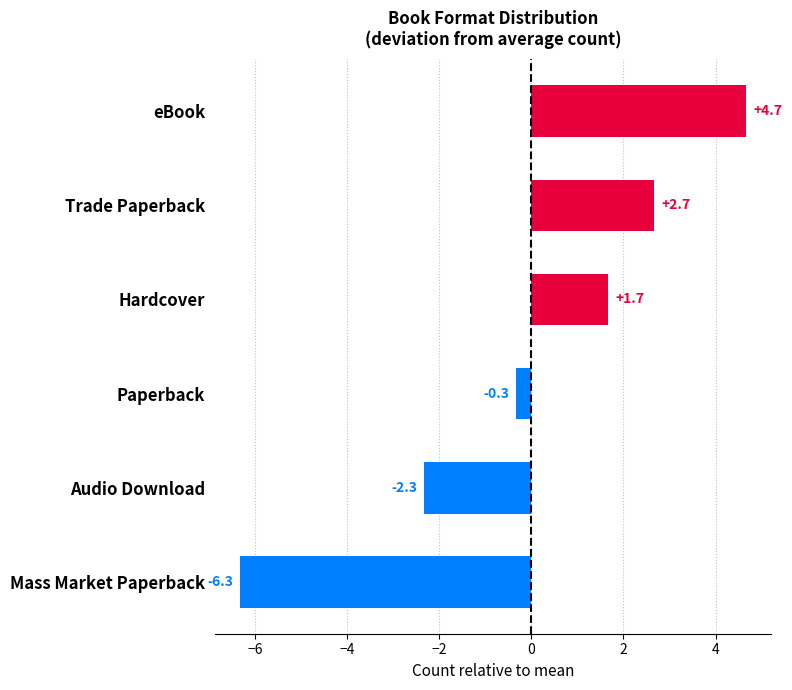

How many negative values are there?

3